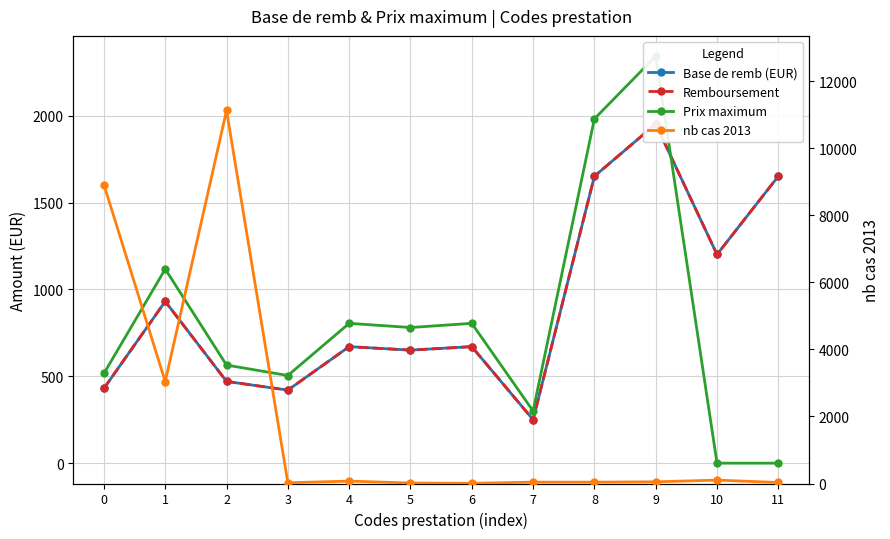

How many intersections are there between Prix maximum and Base de remb (EUR)?

1